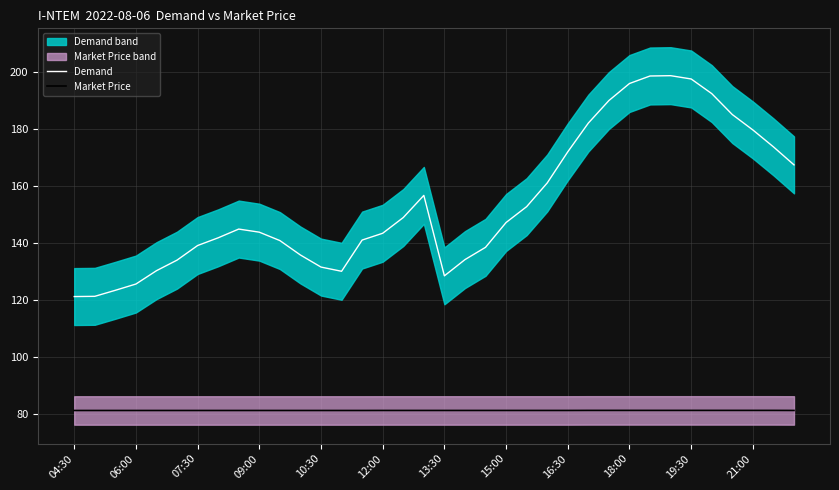

At which label is Market Price closest to 81?

04:30